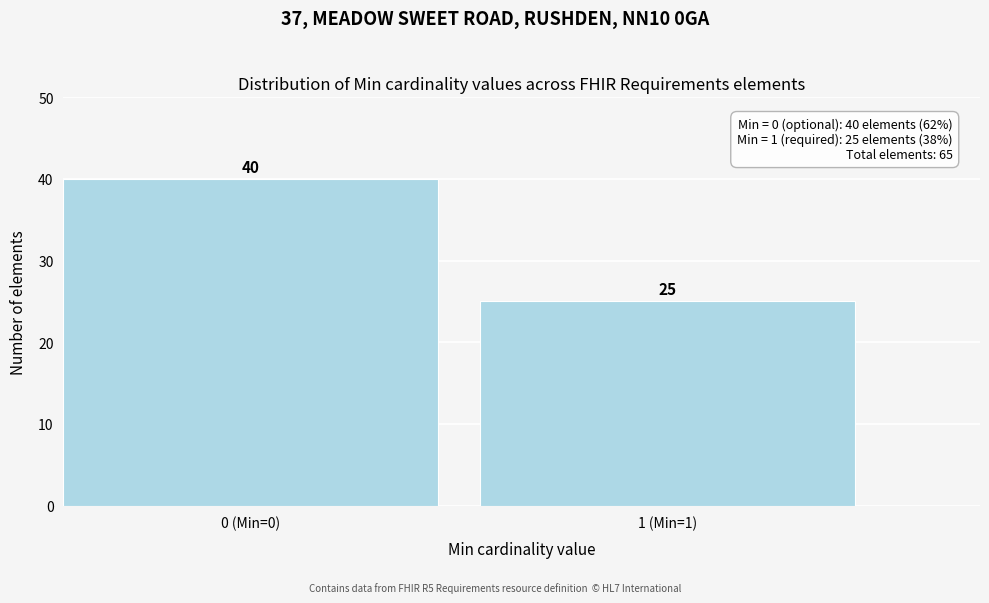

Reading right to left, transcribe all the data shown in this chart.

25	40